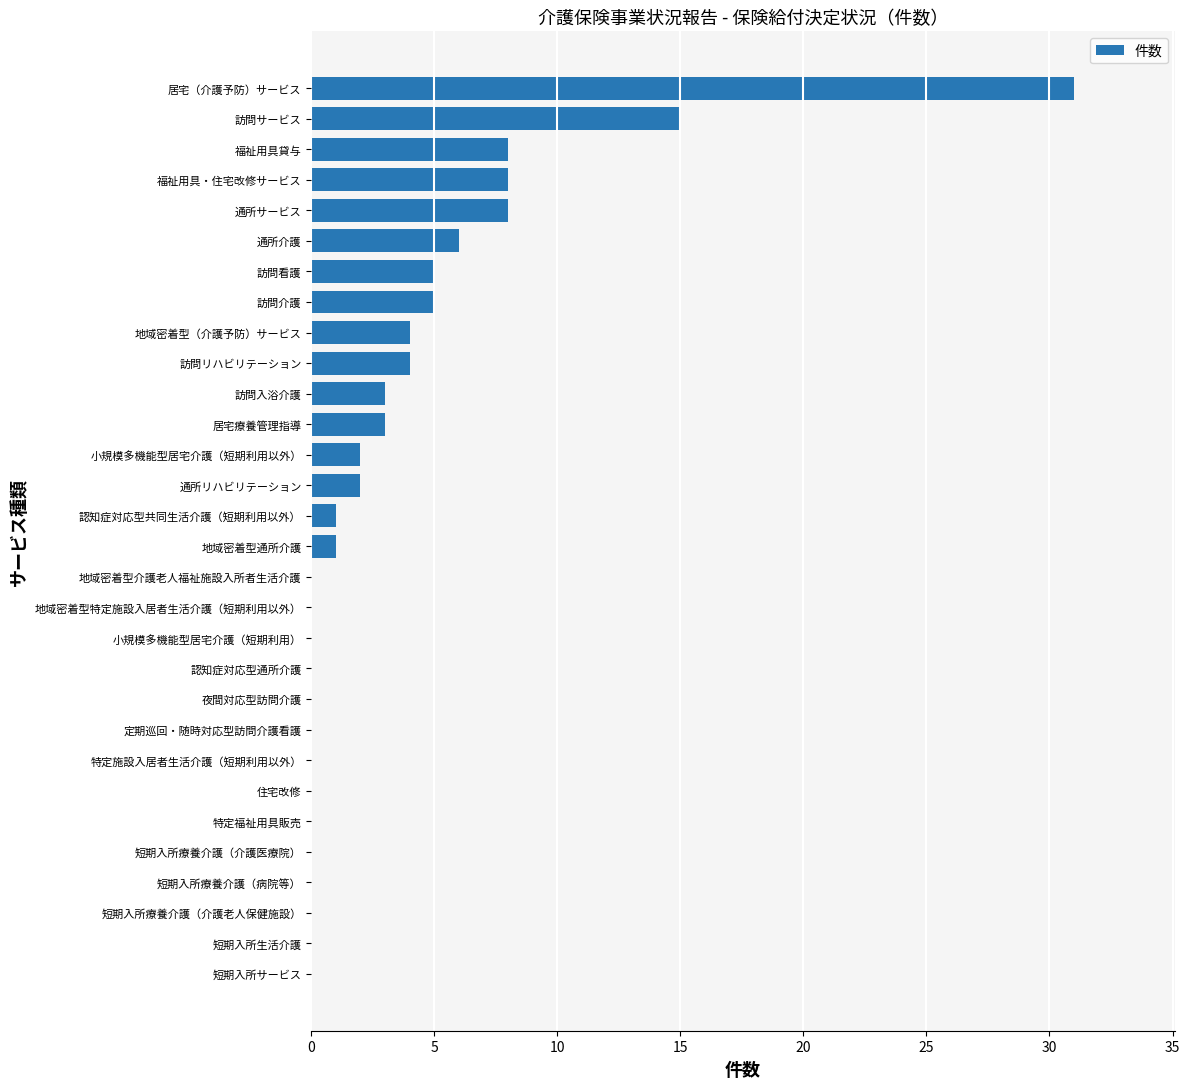

Which label corresponds to the largest value in the chart?

居宅（介護予防）サービス